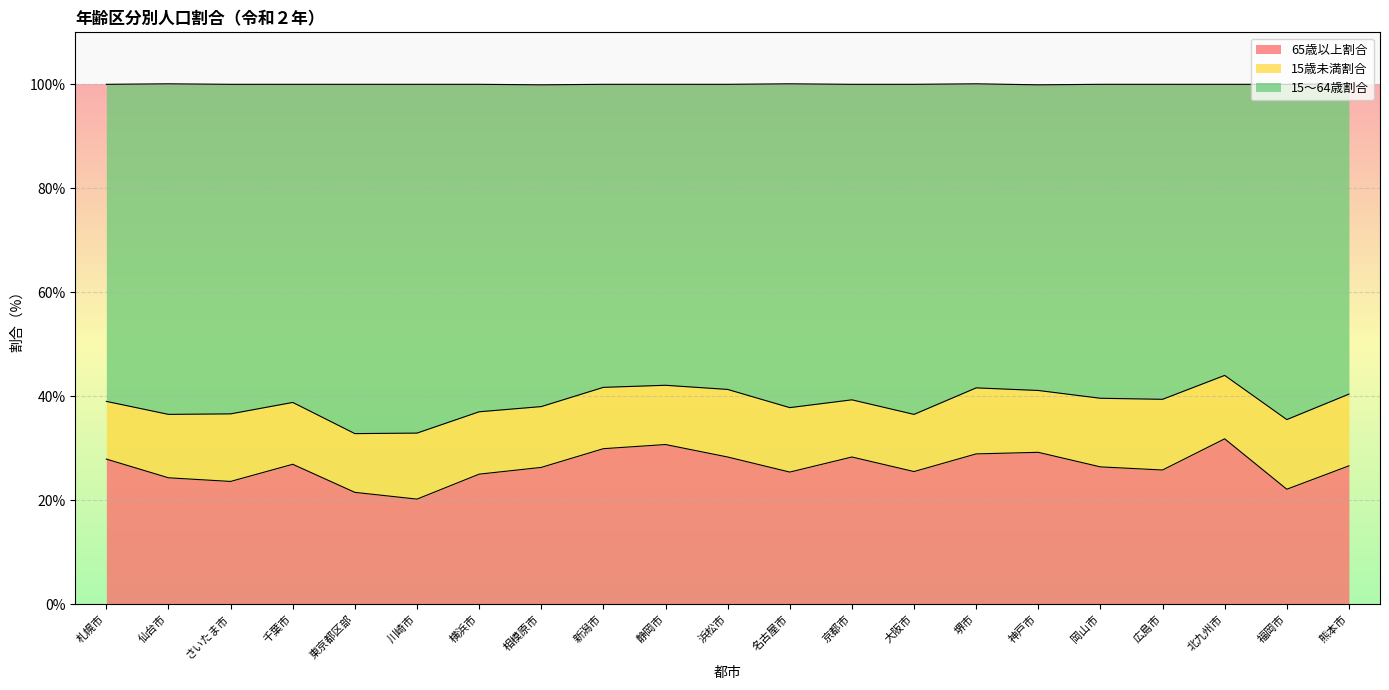

Read the 65歳以上割合 value at 横浜市.

25.0